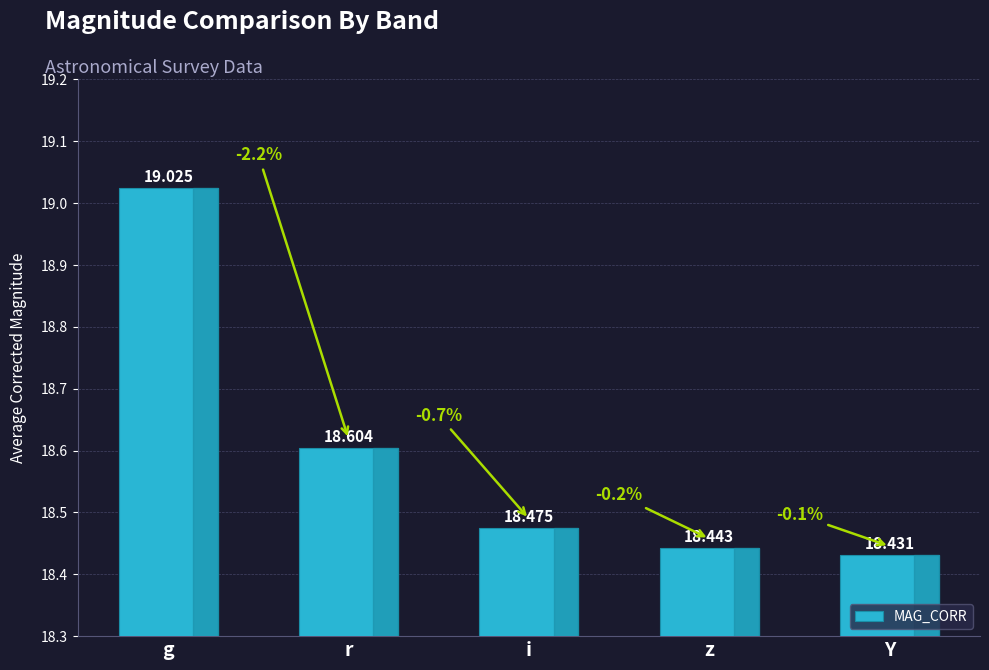

Reading right to left, list all the values displayed in this chart.

Y=18.4	z=18.4	i=18.5	r=18.6	g=19.0